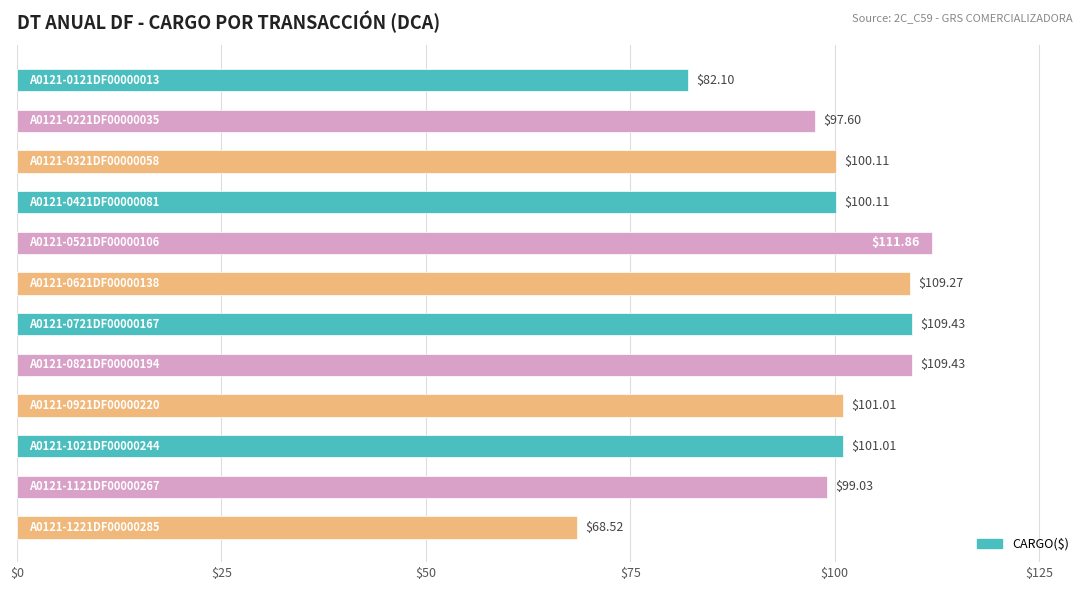

What is the average value?

99.1